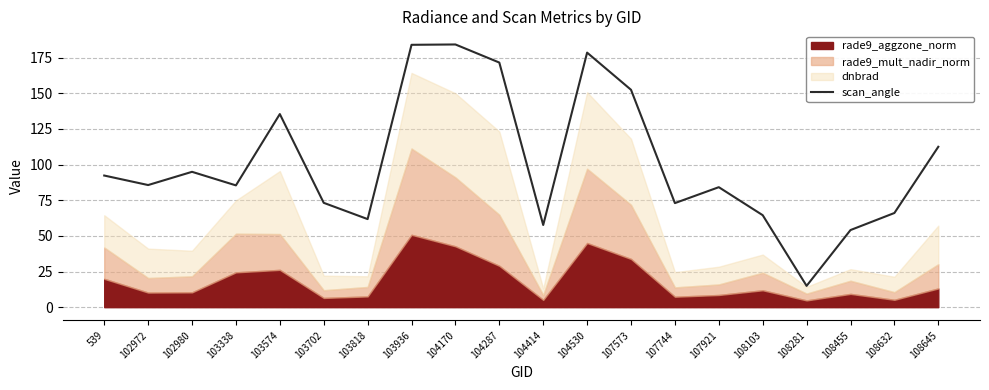

At which label does the data first exceed 85?

539